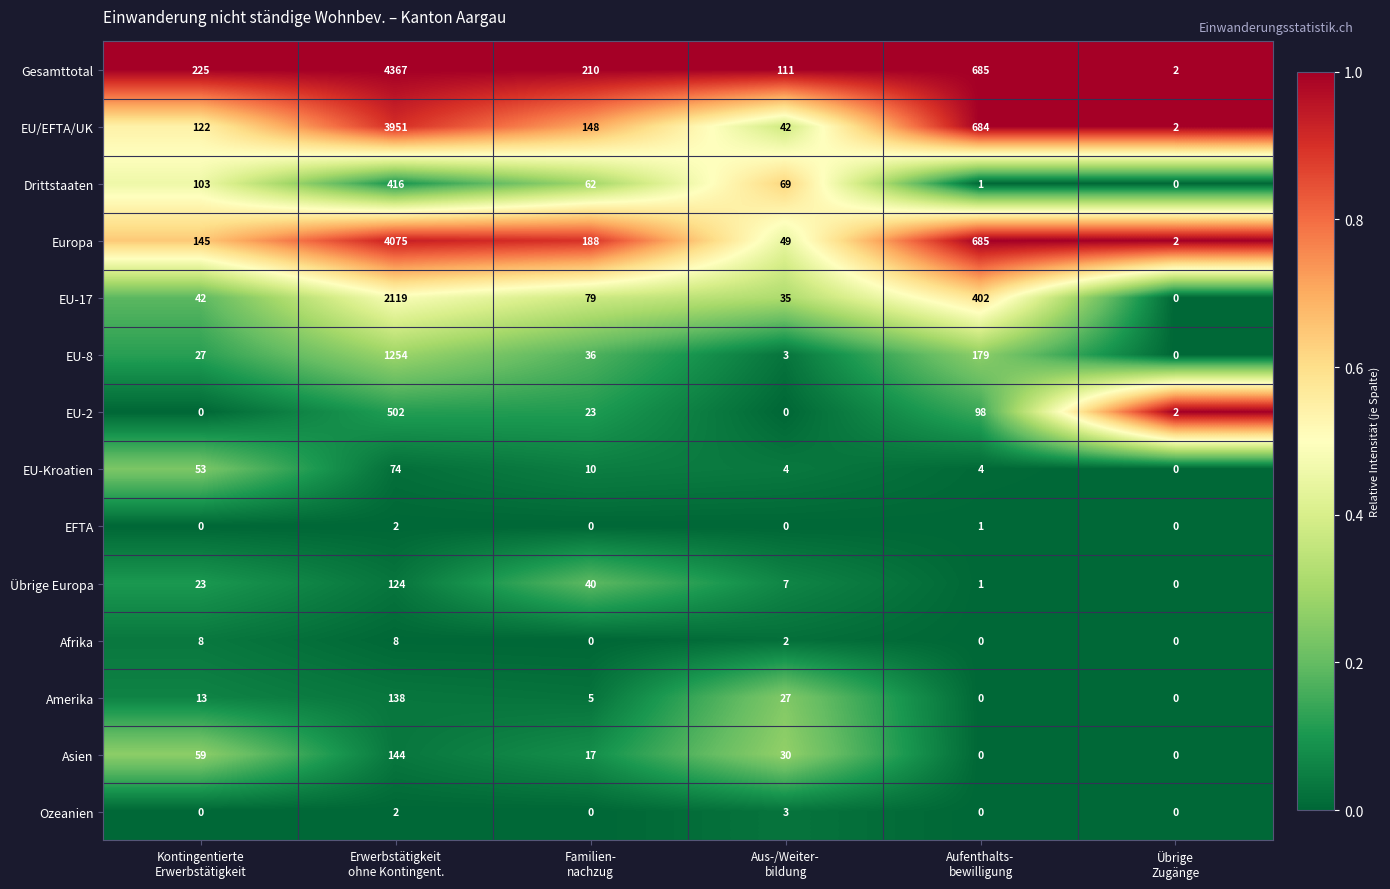

List the series in order of their peak value, highest first.

Gesamttotal, Europa, EU/EFTA/UK, EU-17, EU-8, EU-2, Drittstaaten, Asien, Amerika, Übrige Europa, EU-Kroatien, Afrika, Ozeanien, EFTA